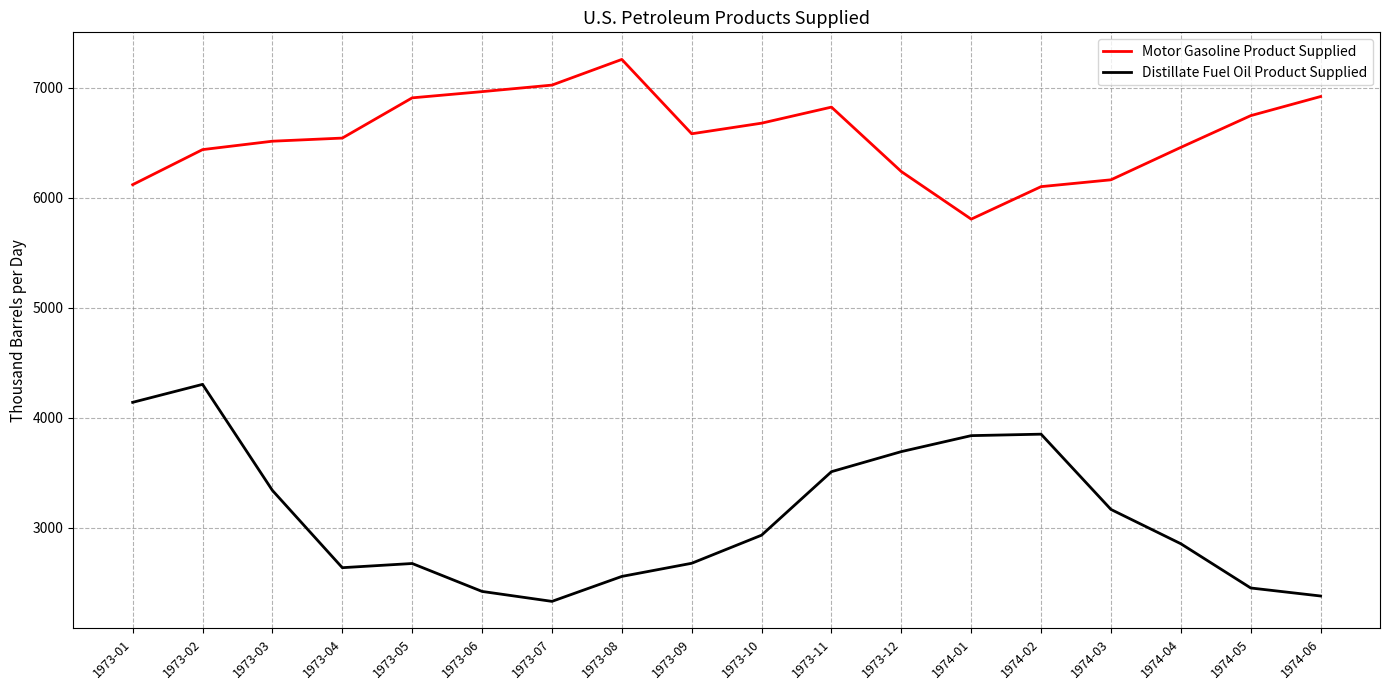

True or false: Motor Gasoline Product Supplied and Distillate Fuel Oil Product Supplied cross at least once.

False